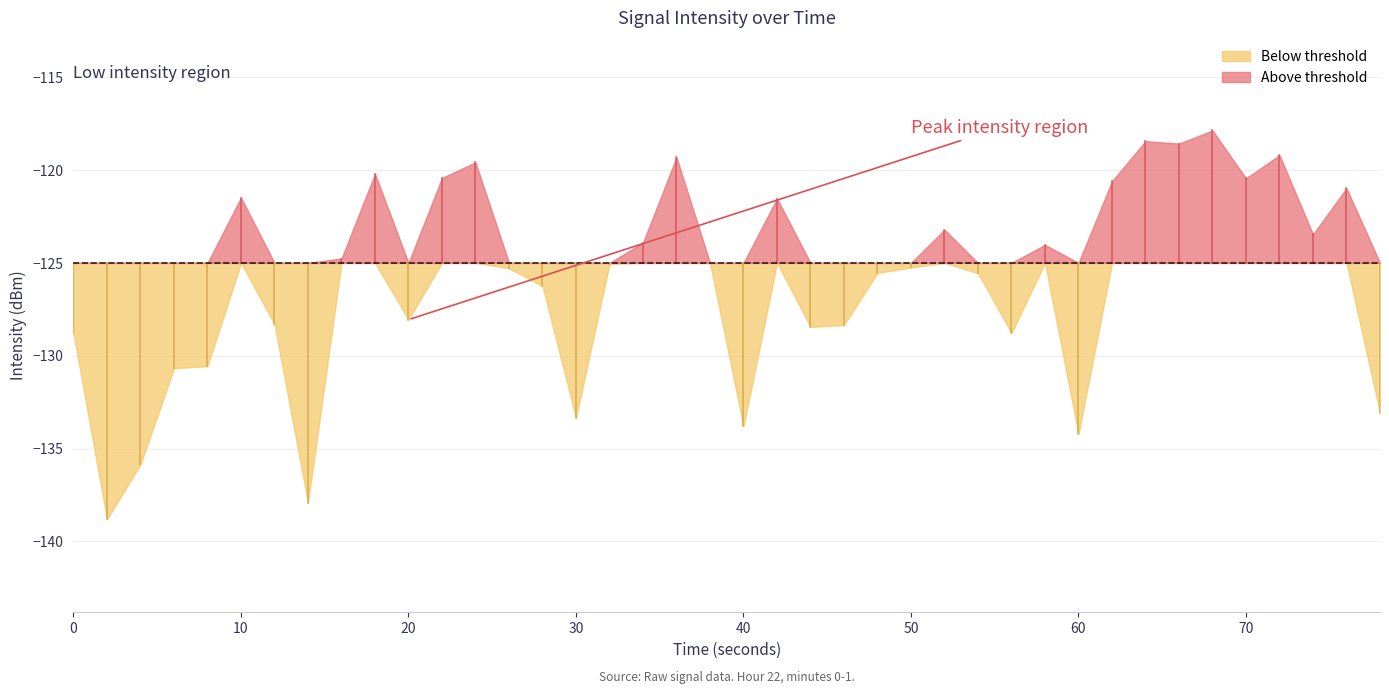

Reading right to left, list all the values displayed in this chart.

39=-133.1	38=-121.0	37=-123.5	36=-119.2	35=-120.4	34=-117.9	33=-118.6	32=-118.4	31=-120.6	30=-134.2	29=-124.0	28=-128.8	27=-125.6	26=-123.2	25=-125.2	24=-125.5	23=-128.4	22=-128.4	21=-121.5	20=-133.8	19=-125.0	18=-119.3	17=-123.9	16=-125.1	15=-133.3	14=-126.2	13=-125.3	12=-119.6	11=-120.4	10=-128.1	9=-120.2	8=-124.8	7=-137.9	6=-128.3	5=-121.5	4=-130.6	3=-130.7	2=-135.9	1=-138.8	0=-128.8